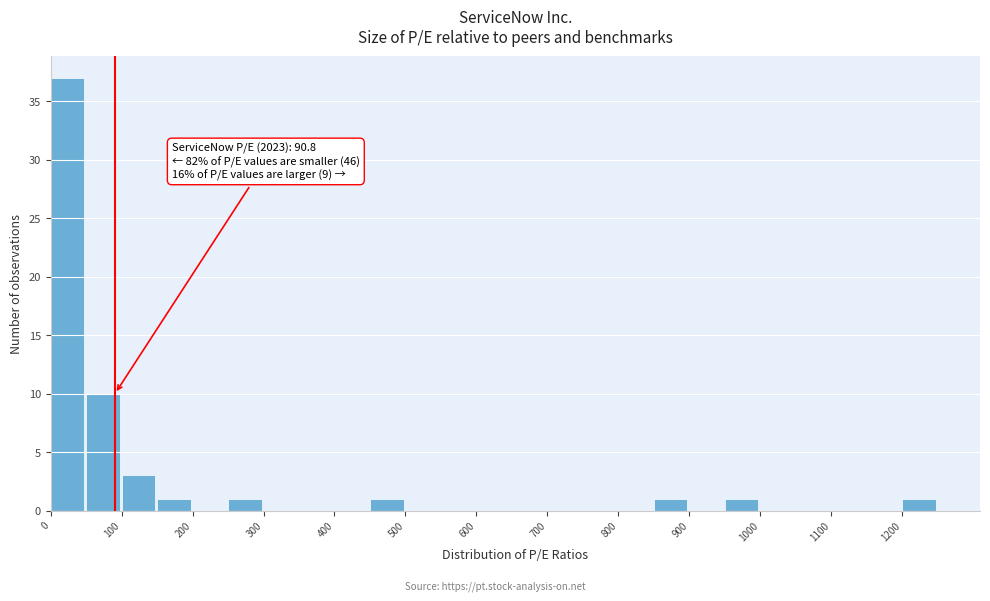

Over which range of the x-axis is the bar tallest?

0 to 50